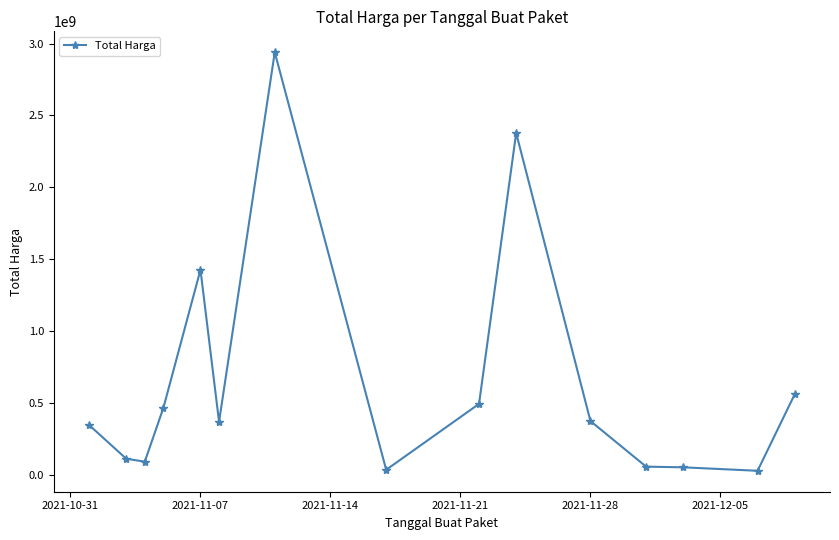

What is the difference between the maximum and minimum values?

2912021240